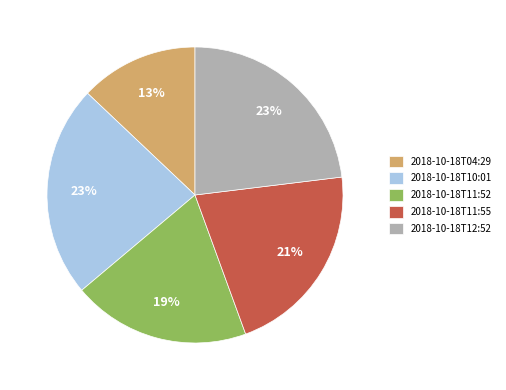

Is it true that 2018-10-18T11:52 is 19% of the pie?

True